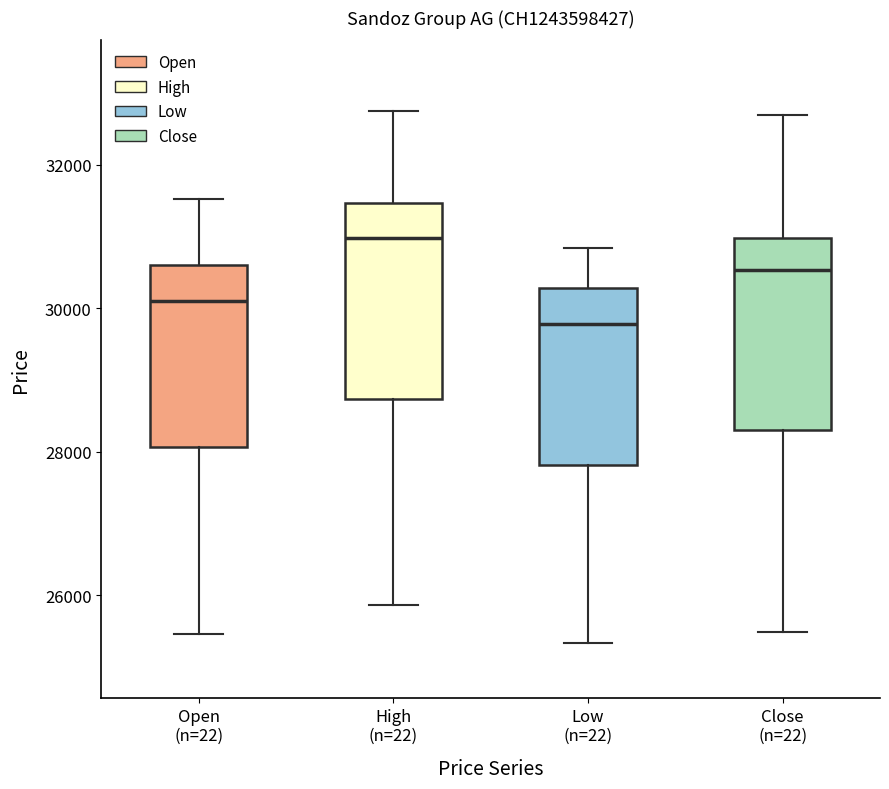

Which box's median line is the highest?

High (n=22)